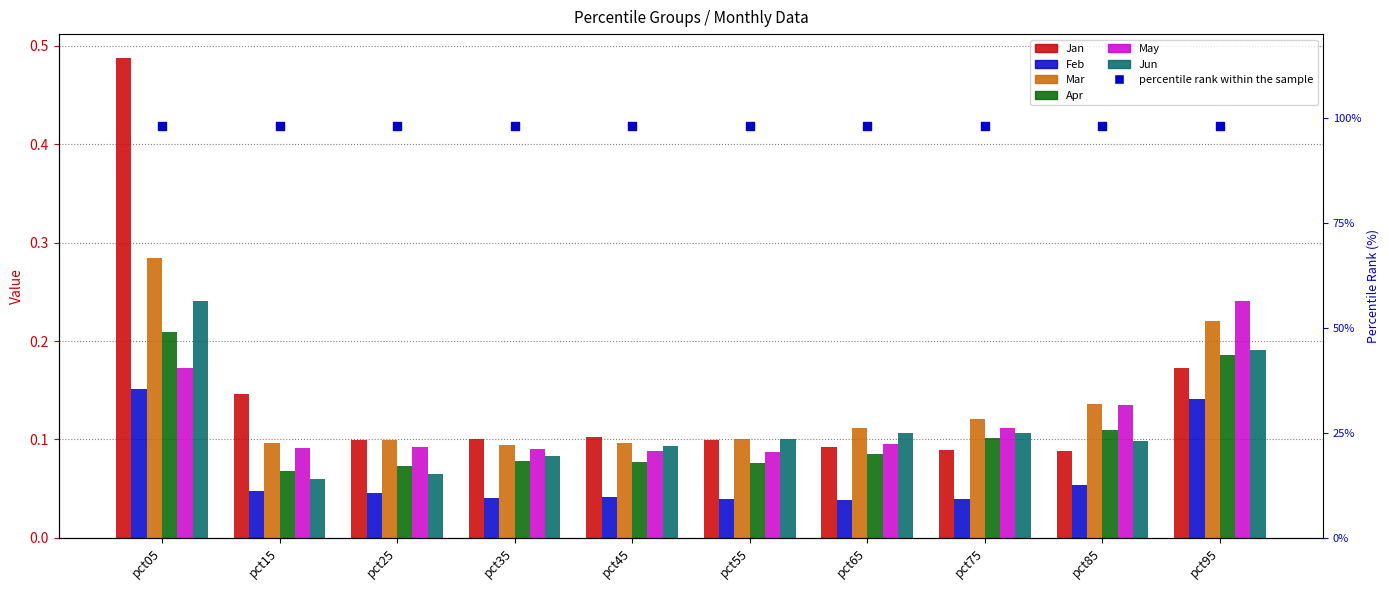

What is the total value across all series at pct05?

1.5